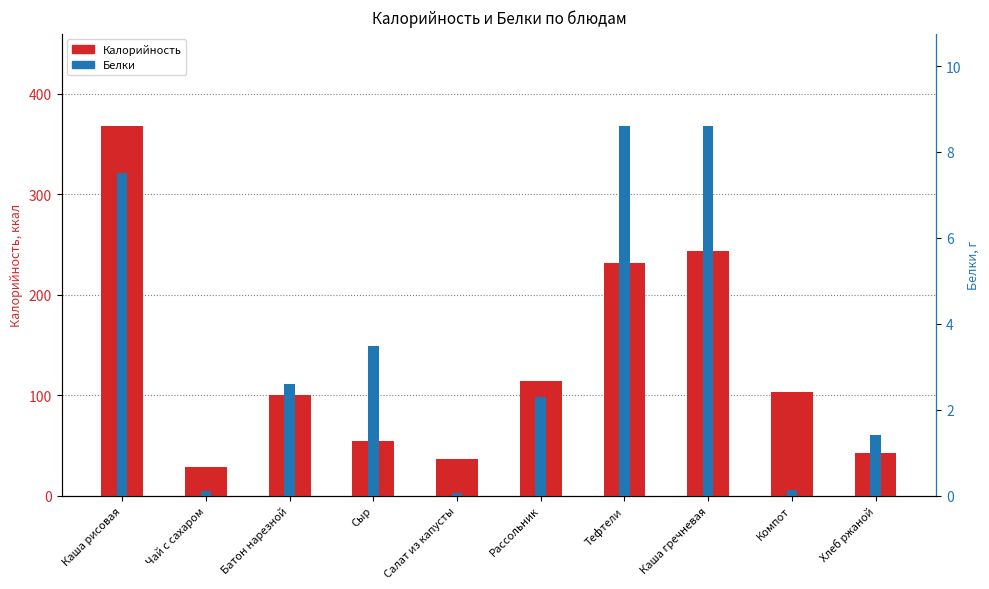

What is the sum of the Калорийность values at Рассольник and Каша рисовая?

481.3